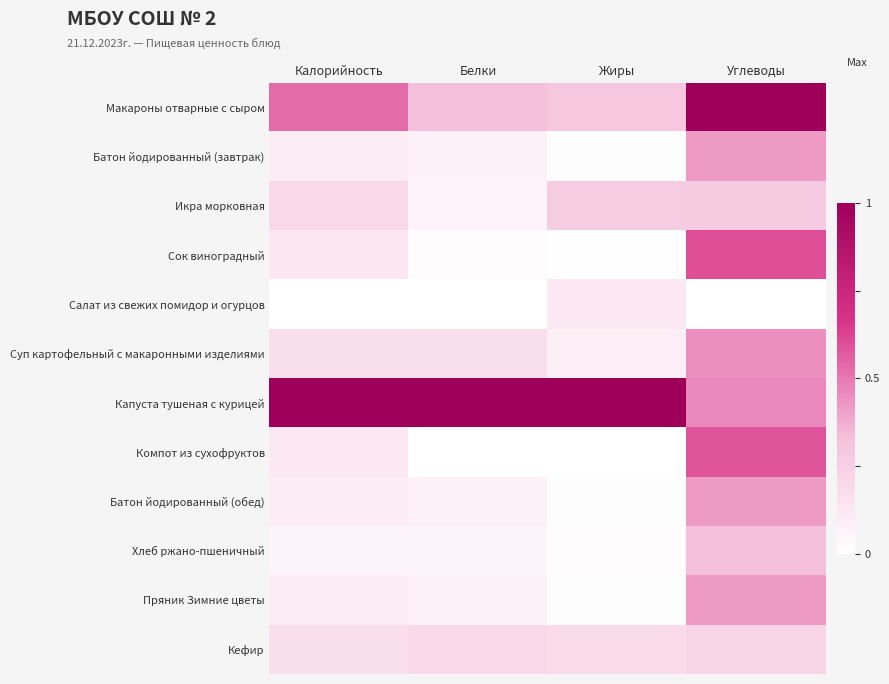

Rank the series at Калорийность from lowest to highest value.

Салат из свежих помидор и огурцов, Хлеб ржано-пшеничный, Батон йодированный (завтрак), Батон йодированный (обед), Пряник Зимние цветы, Компот из сухофруктов, Сок виноградный, Суп картофельный с макаронными изделиями, Кефир, Икра морковная, Макароны отварные с сыром, Капуста тушеная с курицей